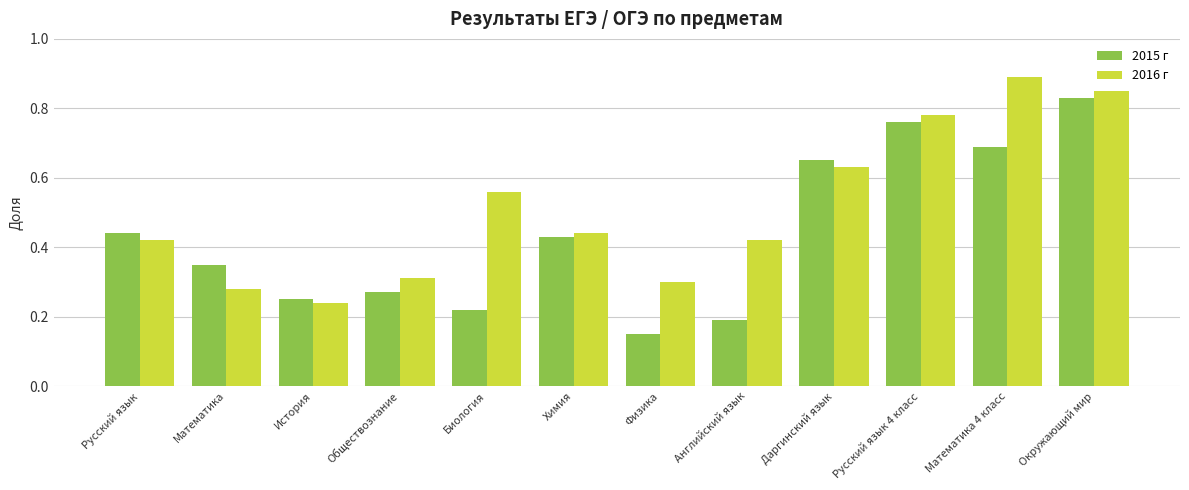

How many data points does each series have?

12